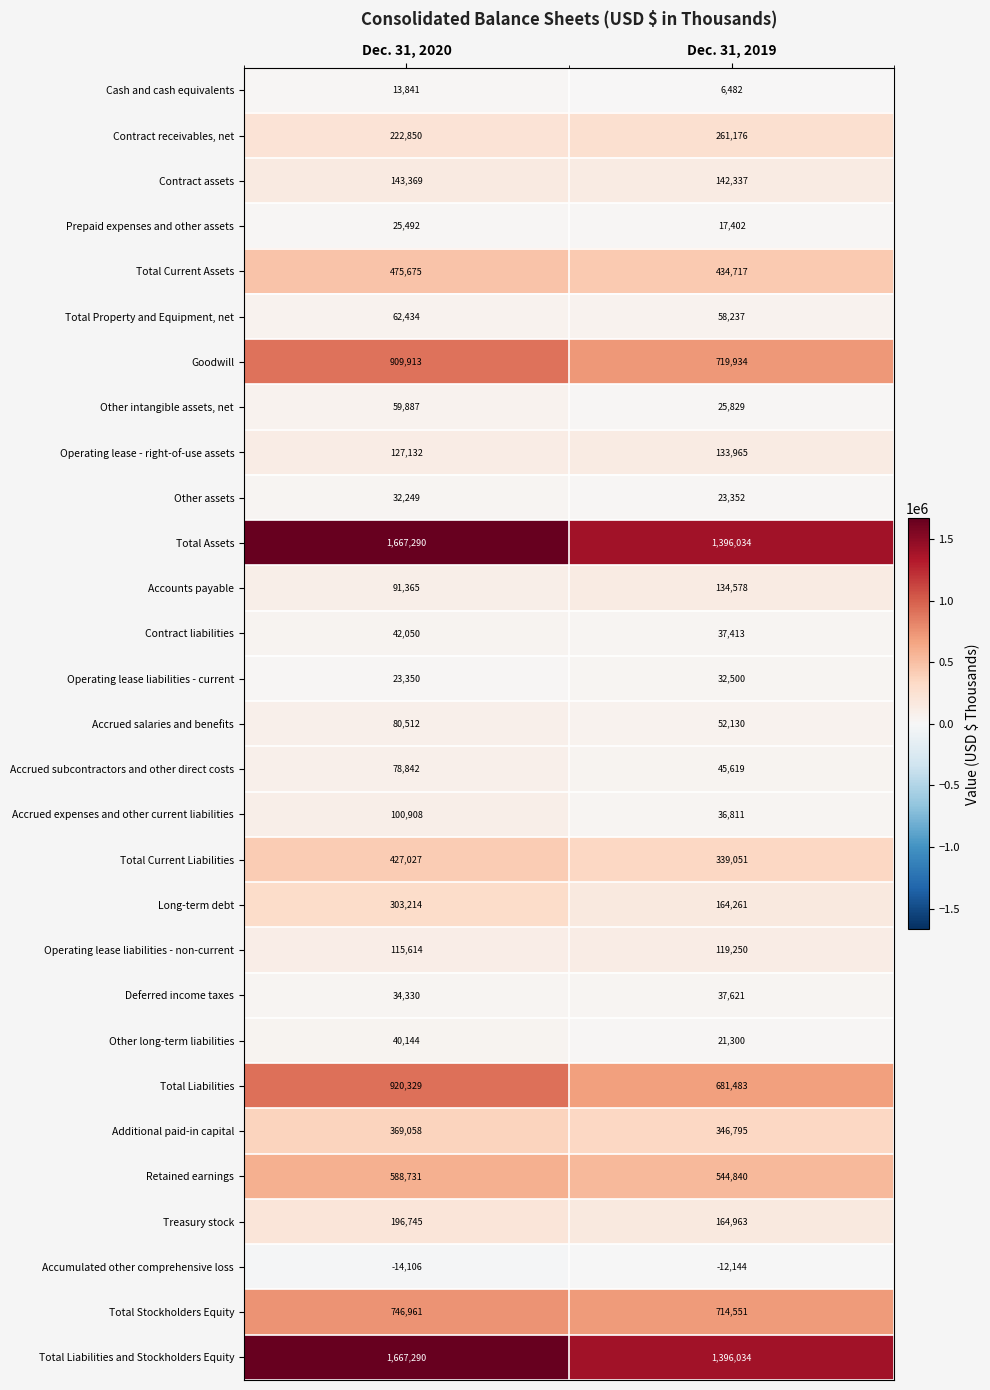

What is the spread (max minus min) of values at Dec. 31, 2019?

1408178